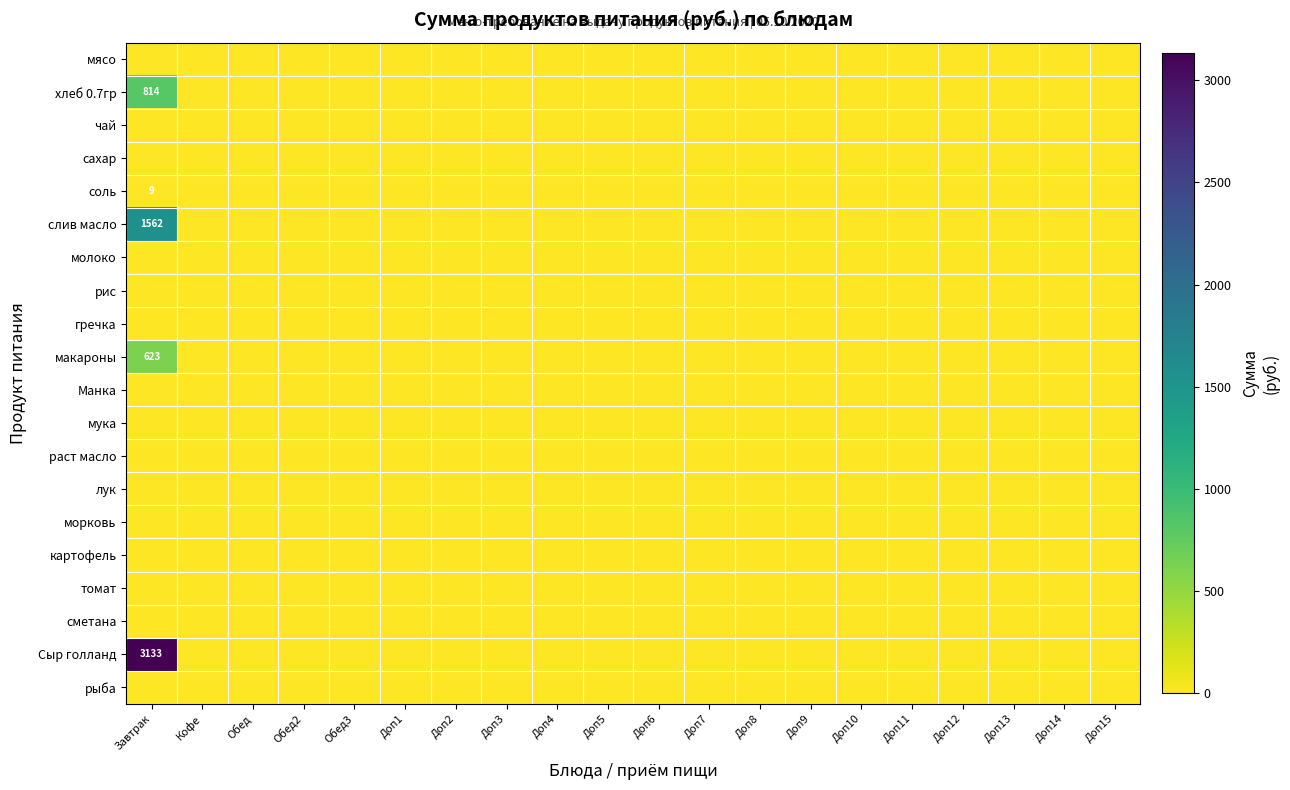

Between Доп5 and Доп15, which is larger?

Доп5